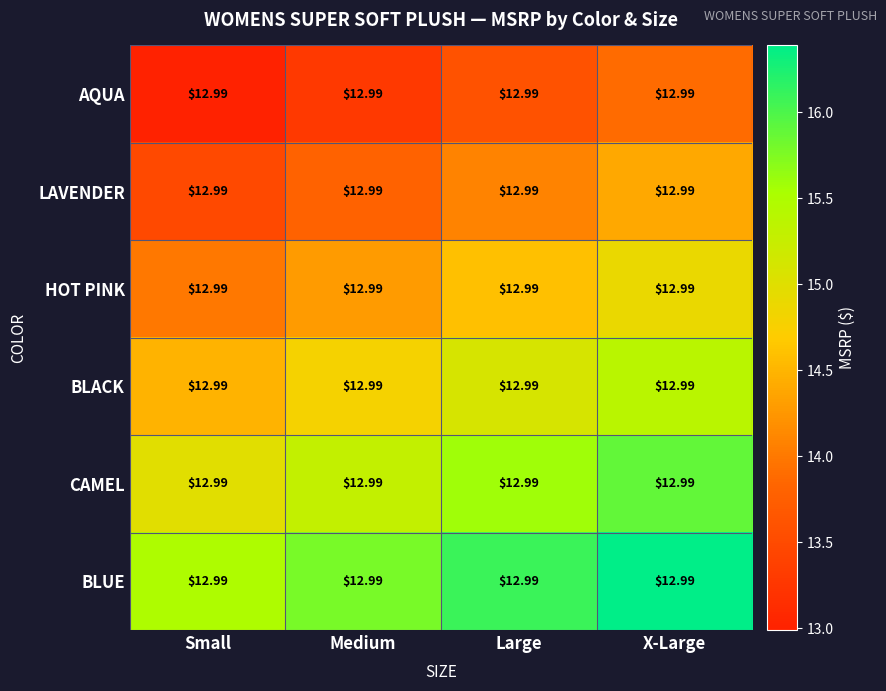

The LAVENDER series shows 13.8 at Medium. True or false?

True